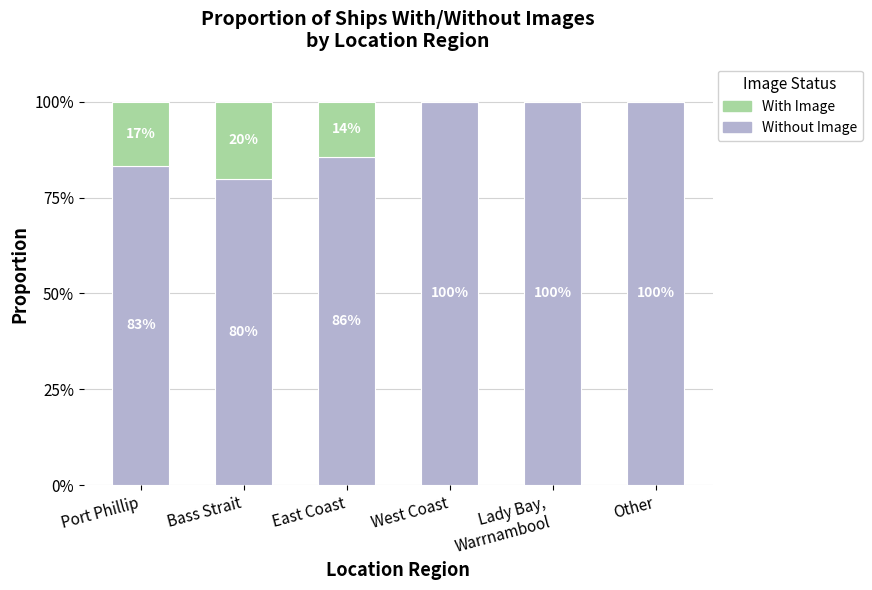

What is the total value across all series at East Coast?

100.0